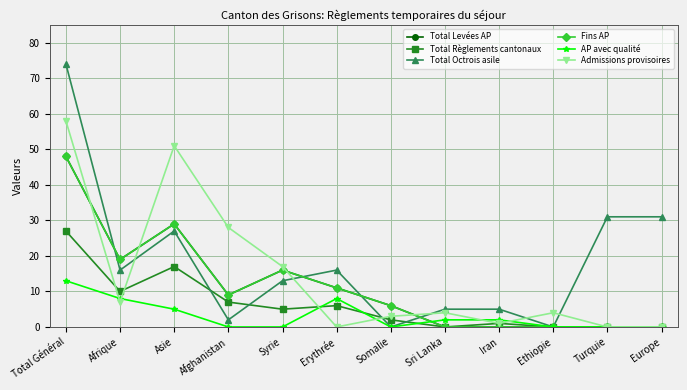

What is the label of the 7th point from the right?

Erythrée